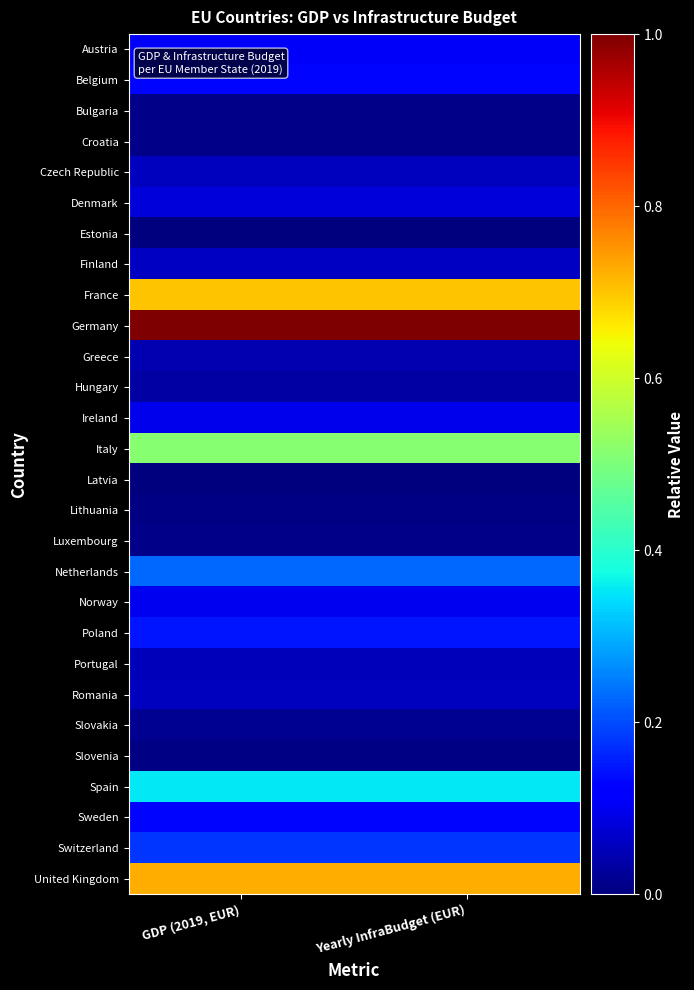

What is the total value across all series at Yearly InfraBudget (EUR)?

4.9